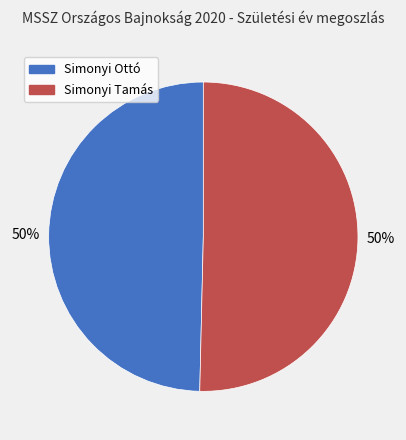

Count the number of slices in the pie.

2